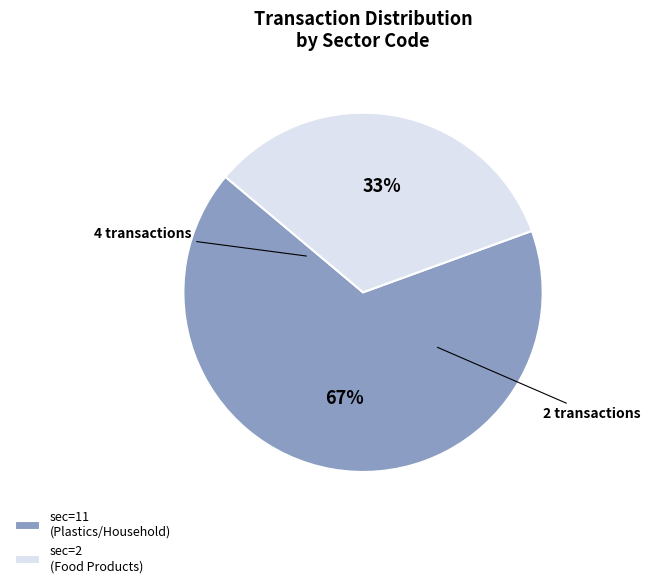

Do sec=11 (Plastics/Household) and sec=2 (Food Products) together represent more than half of the pie?

Yes